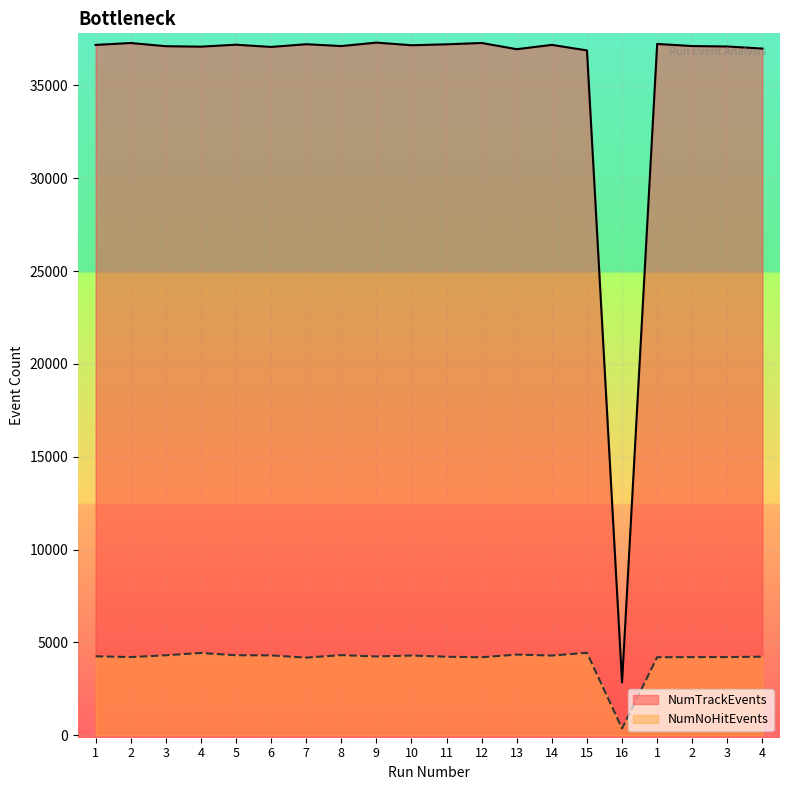

Reading left to right, what are all the values shown in this chart?

NumTrackEvents: 37186	37289	37117	37092	37198	37077	37224	37125	37310	37169	37218	37290	36956	37188	36890	2848	37239	37125	37101	36989
NumNoHitEvents: 4253	4211	4308	4434	4310	4302	4182	4316	4245	4294	4229	4202	4345	4293	4442	367	4202	4209	4211	4233